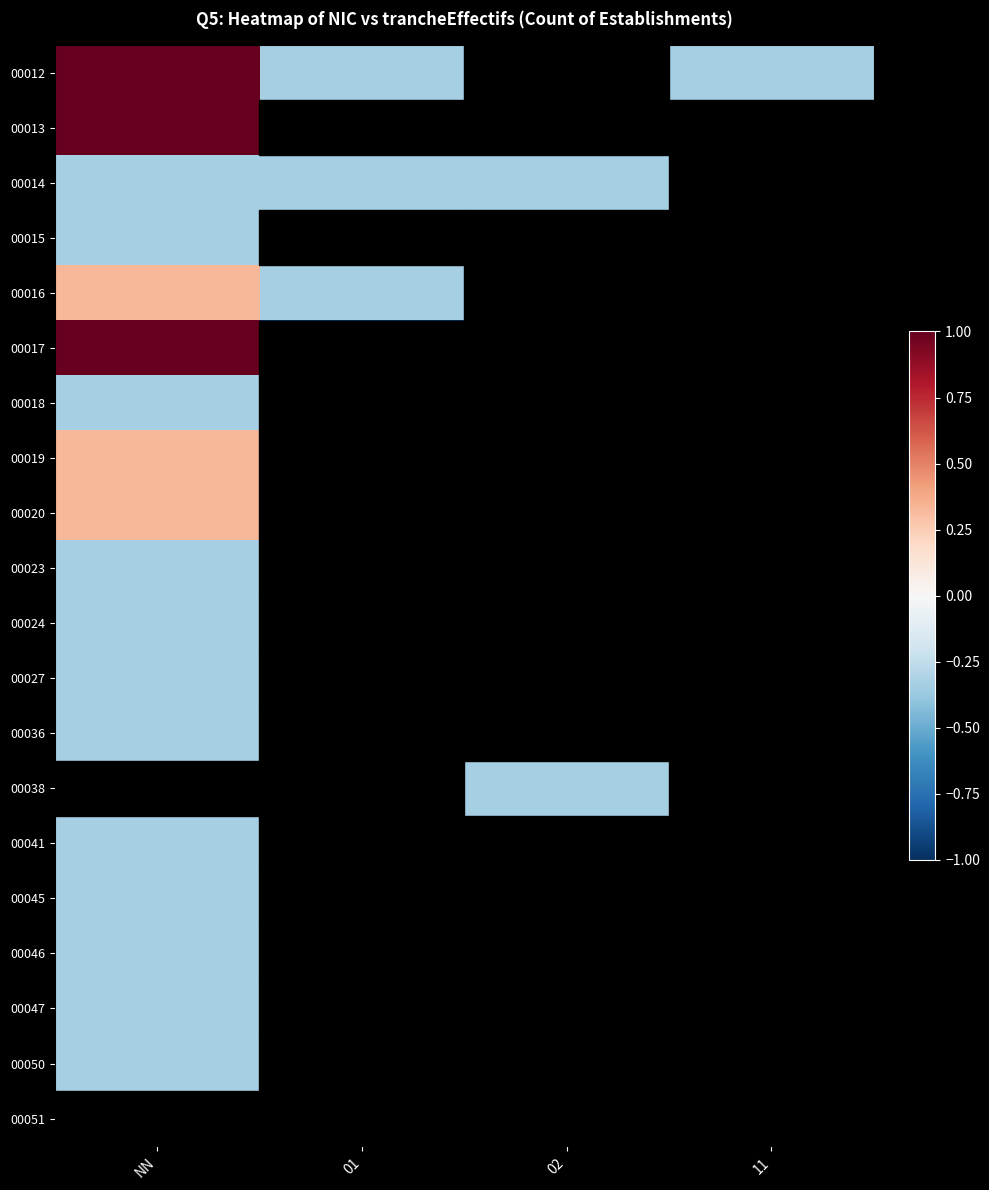

Between 02 and 01, which is larger?

01